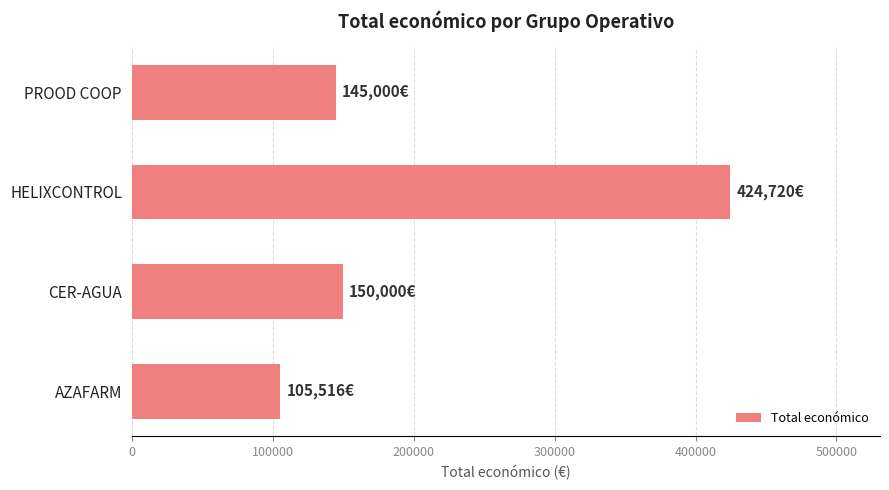

Between AZAFARM and CER-AGUA, which is larger?

CER-AGUA